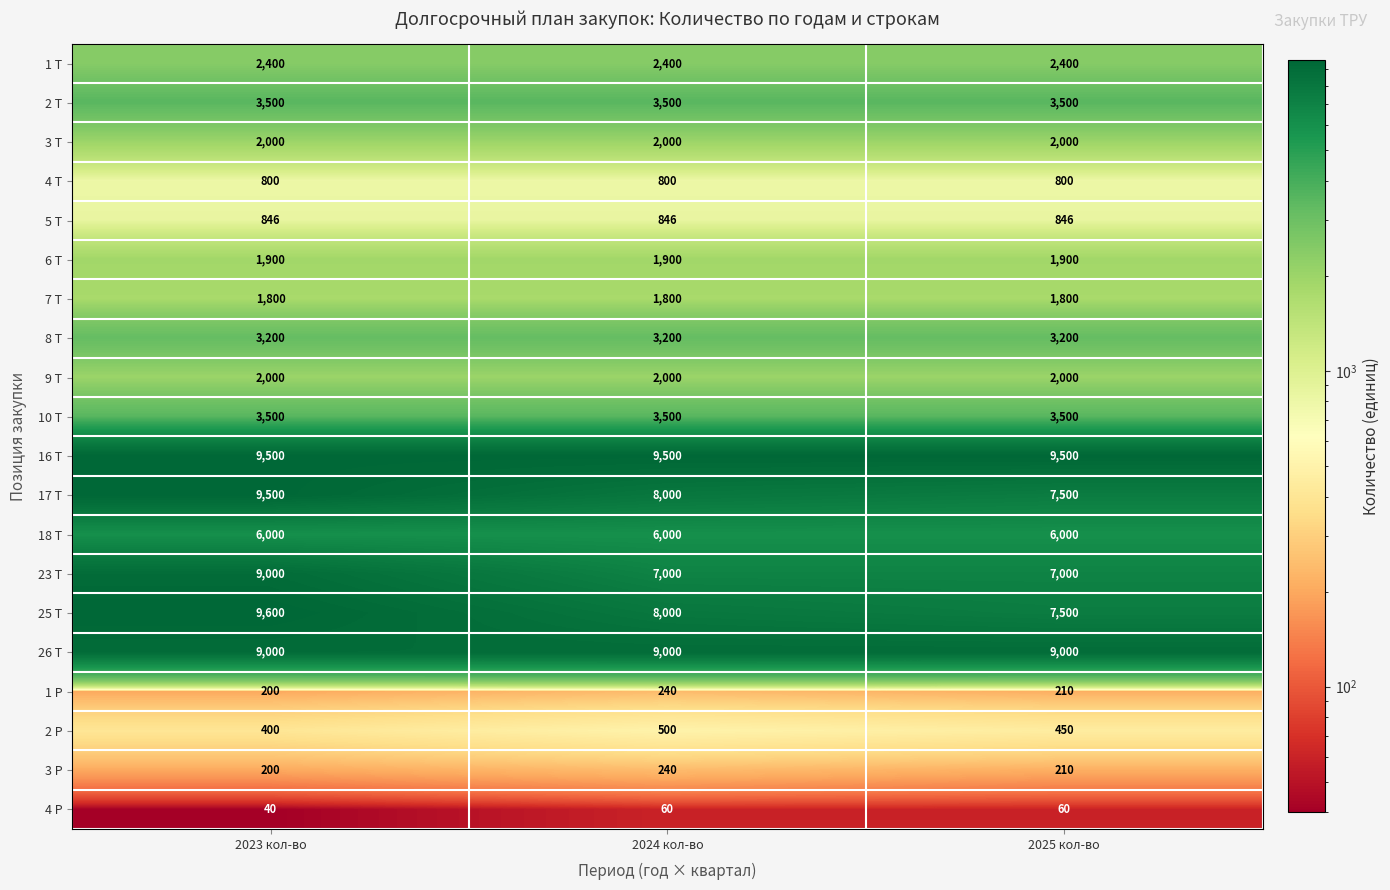

True or false: 3 Р has a value of 240 at 2024 кол-во.

True